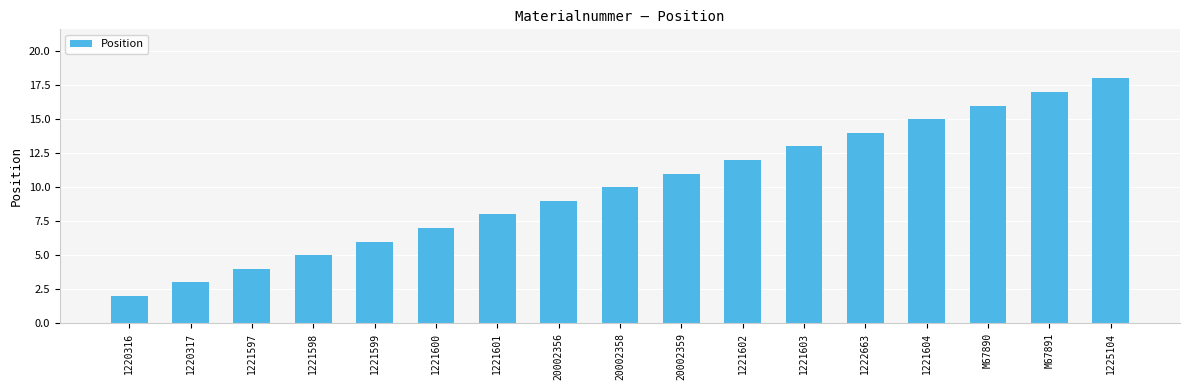

The value at 20002358 is 10. True or false?

True